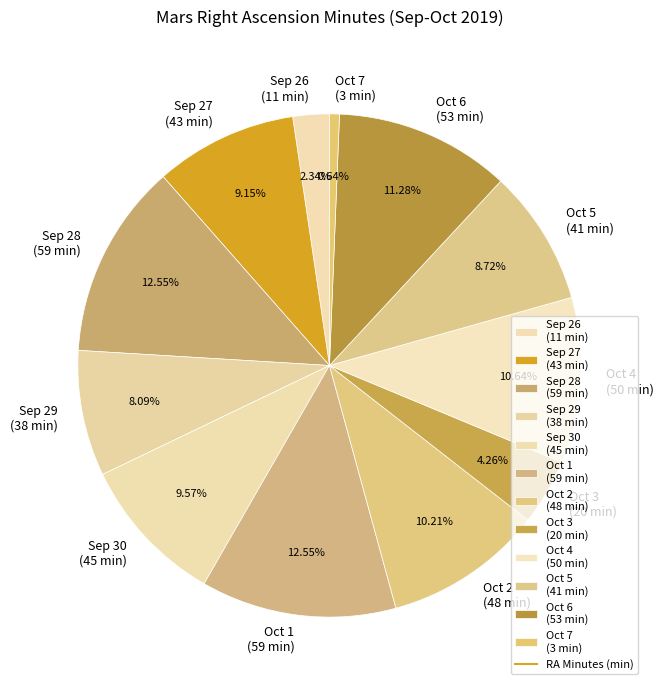

To the nearest percent, what percentage of the pie is Oct 1?

13%